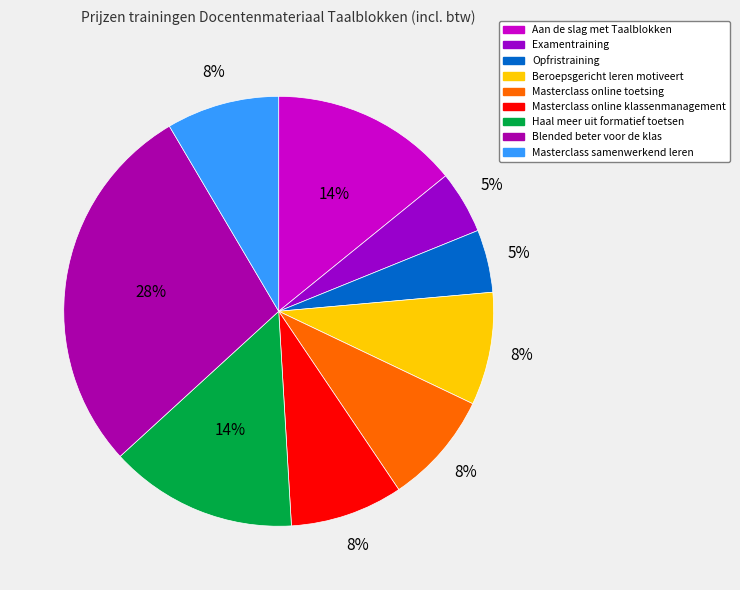

What percentage is the Examentraining slice, to the nearest percent?

5%